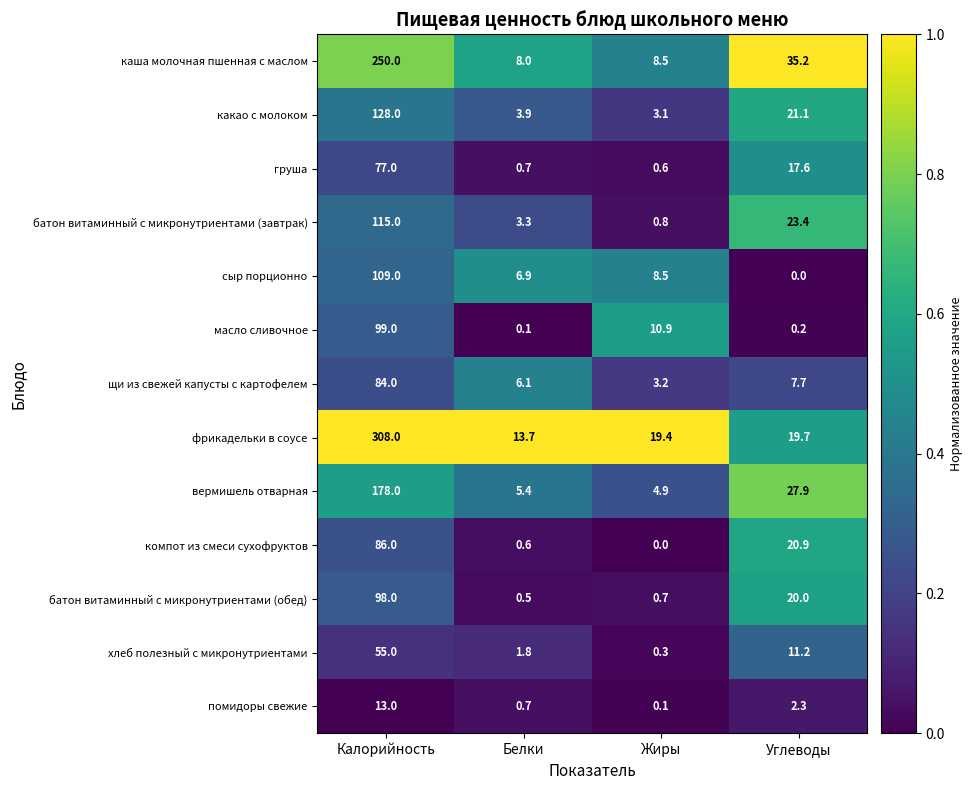

Is it true that вермишель отварная equals 15.7 at Углеводы?

False